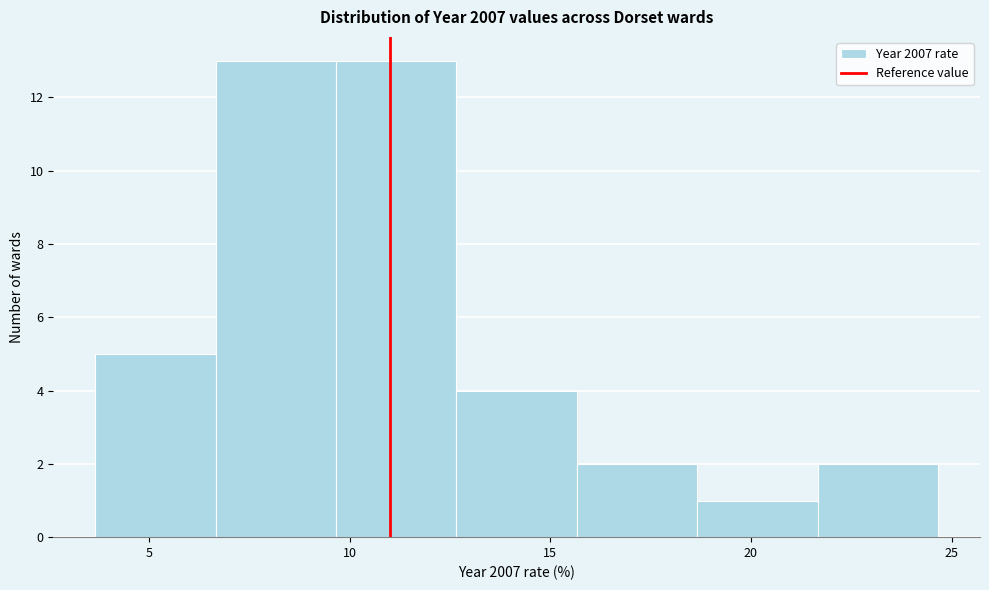

Reading left to right, transcribe this chart: for each bar, give the range it covers on the x-axis and its height. Neither the bar edges nor the heights are printed on the chart, so give them approximately, as read against the axes.

3.5 to 6.5: 5
6.5 to 9.5: 13
9.5 to 12.5: 13
12.5 to 15.5: 4
15.5 to 18.5: 2
18.5 to 21.5: 1
21.5 to 24.5: 2